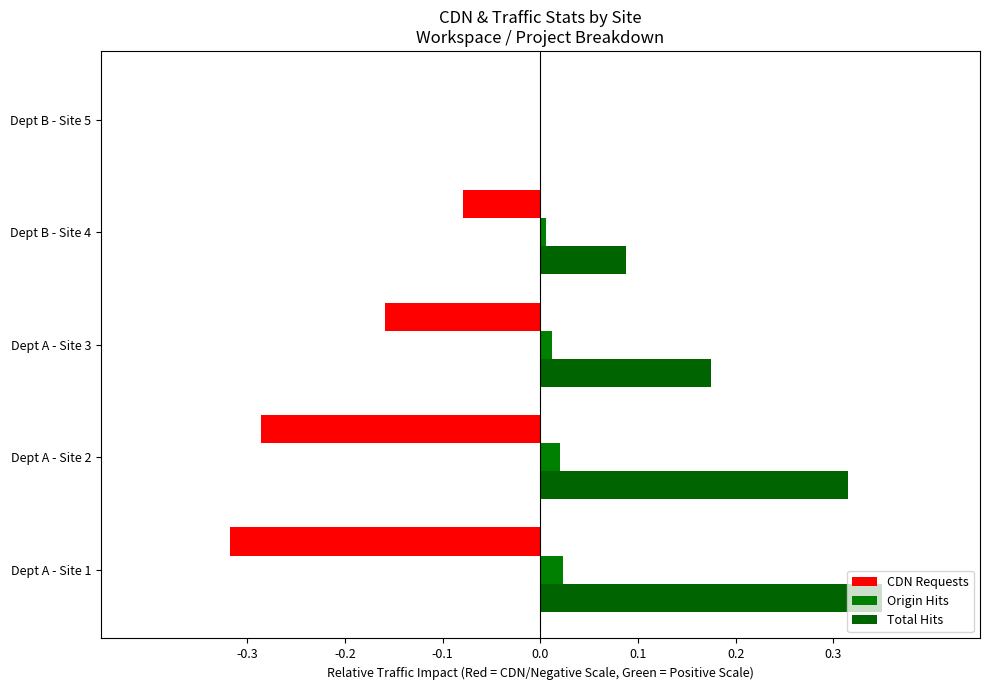

How many distinct data groups are displayed?

3